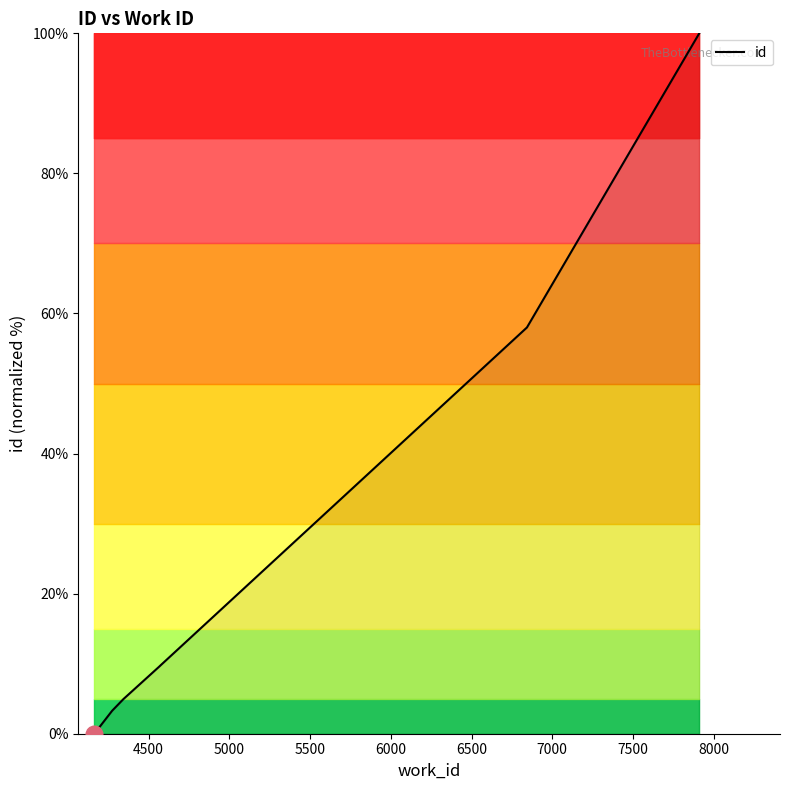

How many lines are shown in the chart?

1